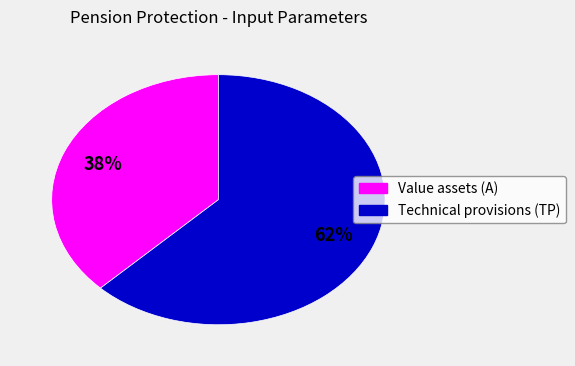

The Value assets (A) slice represents 26% of the pie. True or false?

False